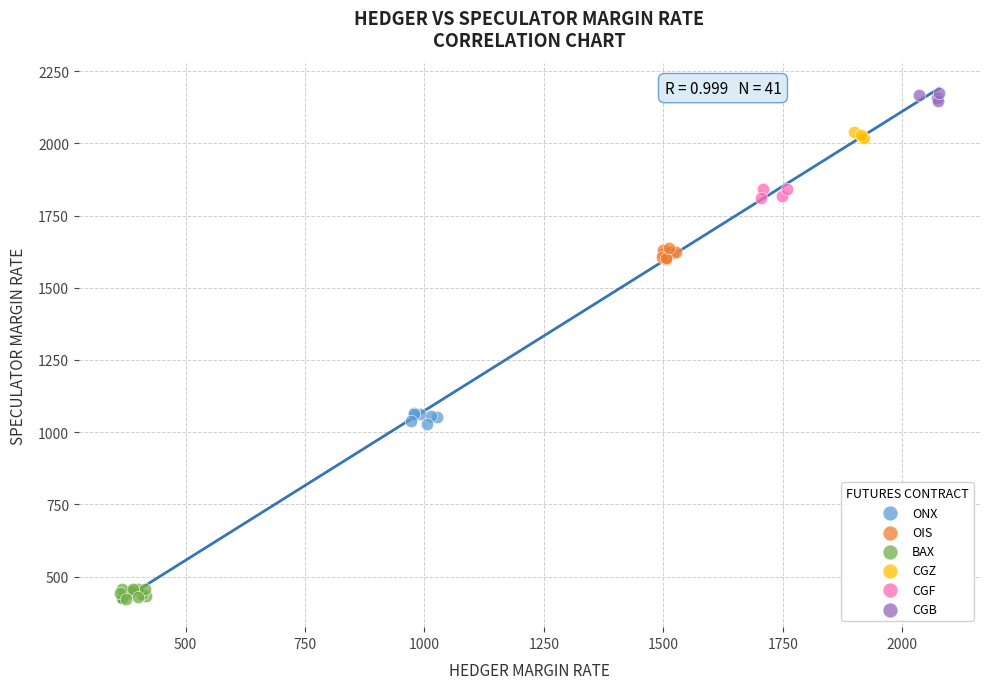

Which series contains the lowest Y value?

BAX